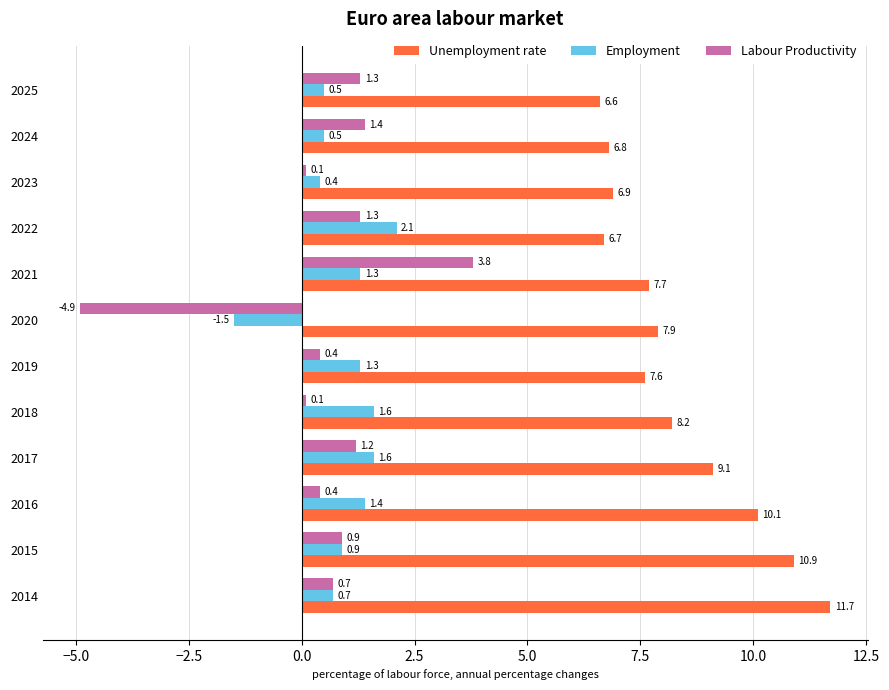

Read the Unemployment rate value at 2025.

6.6